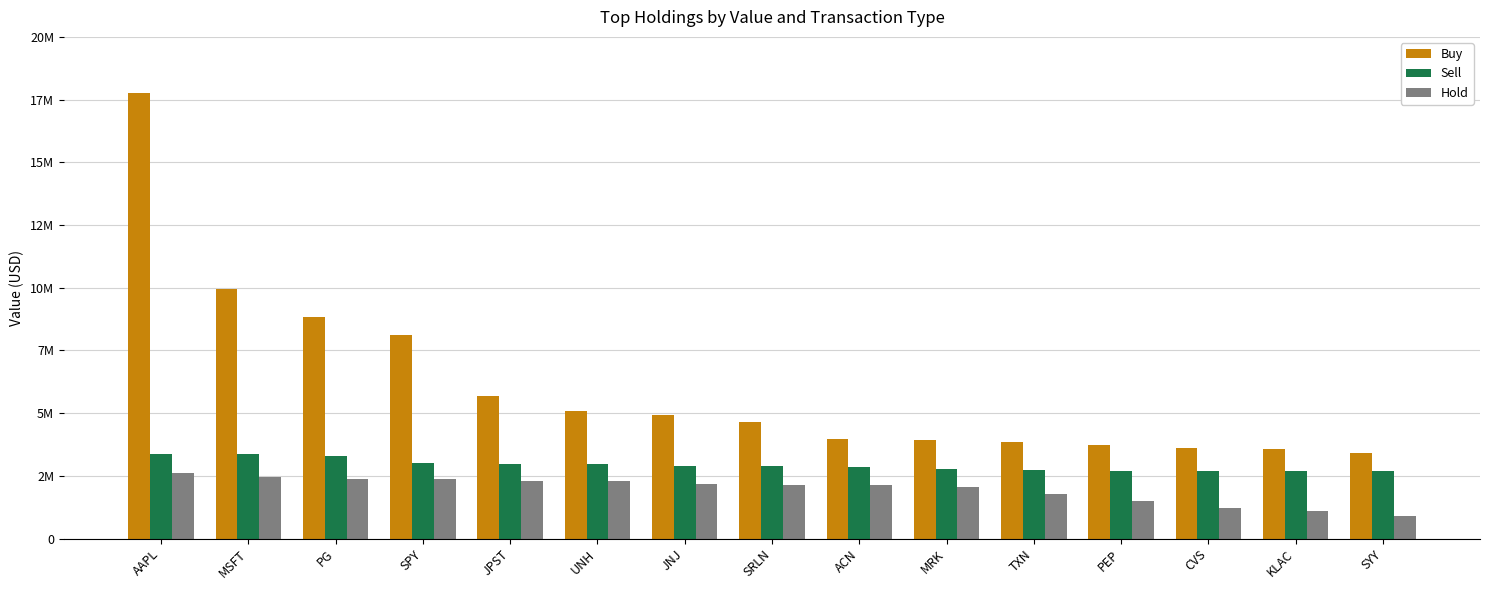

Reading left to right, what are all the values shown in this chart?

Buy: AAPL=17760000	MSFT=9935000	PG=8846000	SPY=8098000	JPST=5683000	UNH=5077000	JNJ=4945000	SRLN=4651000	ACN=3953000	MRK=3923000	TXN=3855000	PEP=3734000	CVS=3609000	KLAC=3581000	SYY=3416000
Sell: AAPL=3373000	MSFT=3352000	PG=3288000	SPY=2999000	JPST=2971000	UNH=2971000	JNJ=2904000	SRLN=2894000	ACN=2849000	MRK=2764000	TXN=2736000	PEP=2702000	CVS=2699000	KLAC=2682000	SYY=2684000
Hold: AAPL=2603000	MSFT=2434000	PG=2372000	SPY=2360000	JPST=2310000	UNH=2298000	JNJ=2187000	SRLN=2153000	ACN=2125000	MRK=2071000	TXN=1760000	PEP=1500000	CVS=1200000	KLAC=1100000	SYY=900000